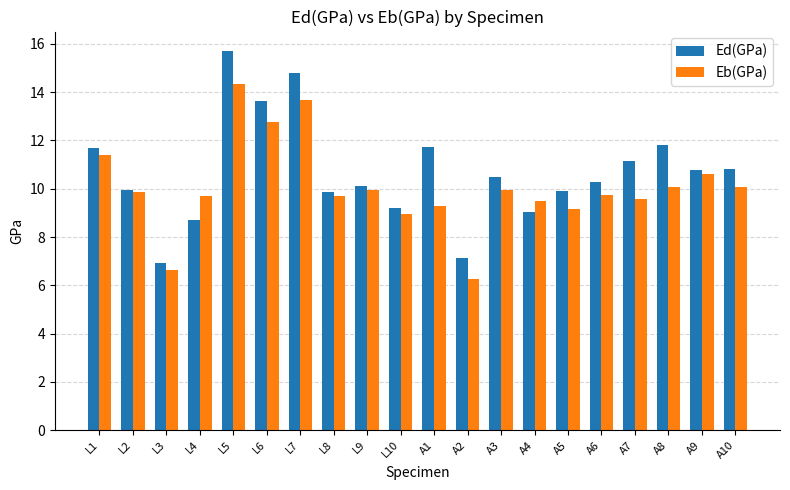

What value does the Ed(GPa) series have at A5?

9.9